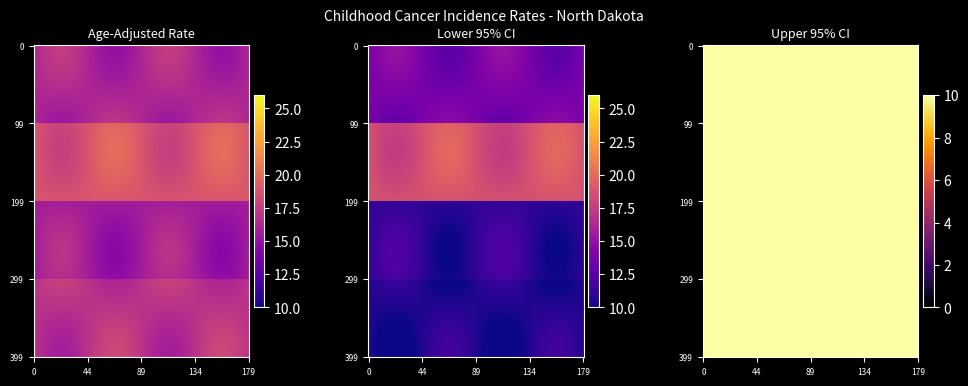

Which label corresponds to the largest value in the chart?

Upper 95% CI